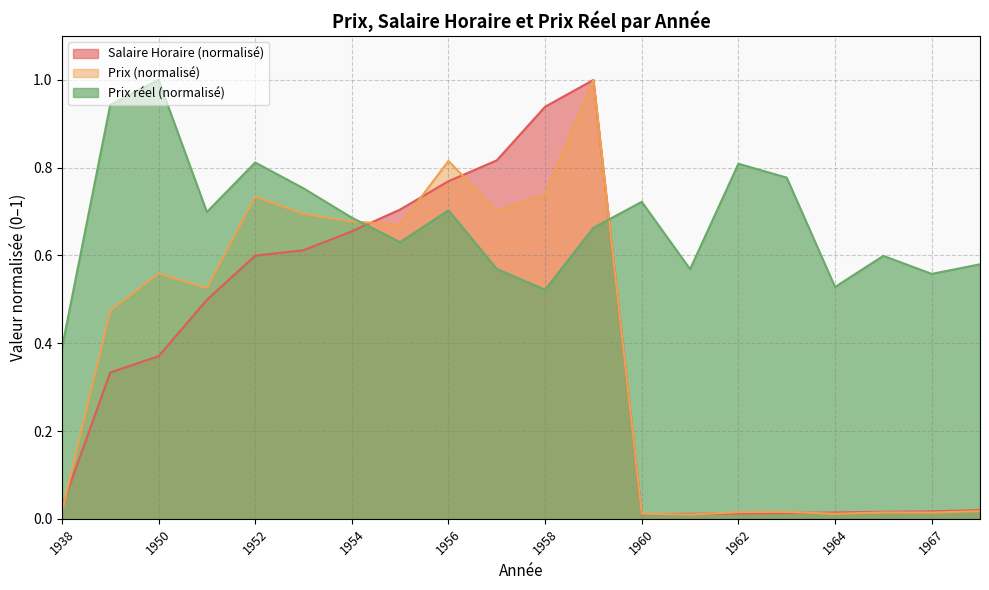

Is it true that Salaire Horaire equals 0.3 at 1949?

True